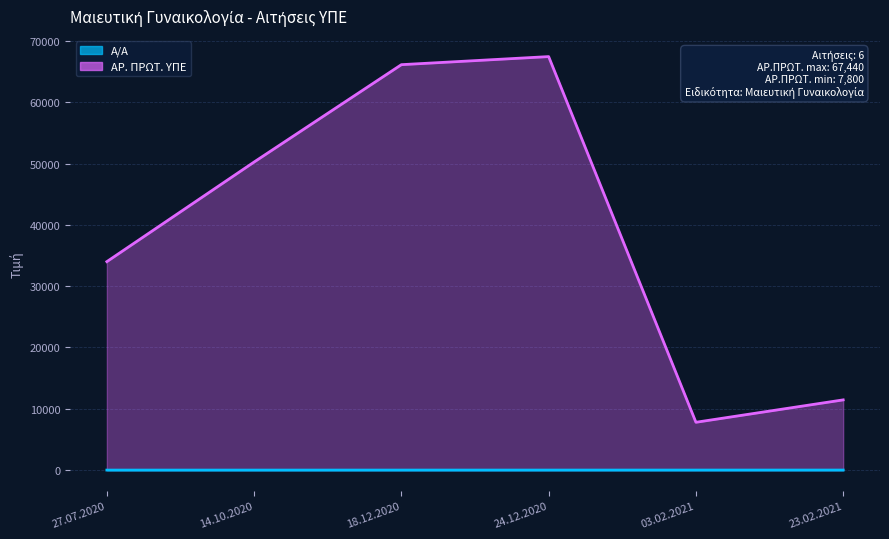

At how many categories does at least one series exceed 22392?

4